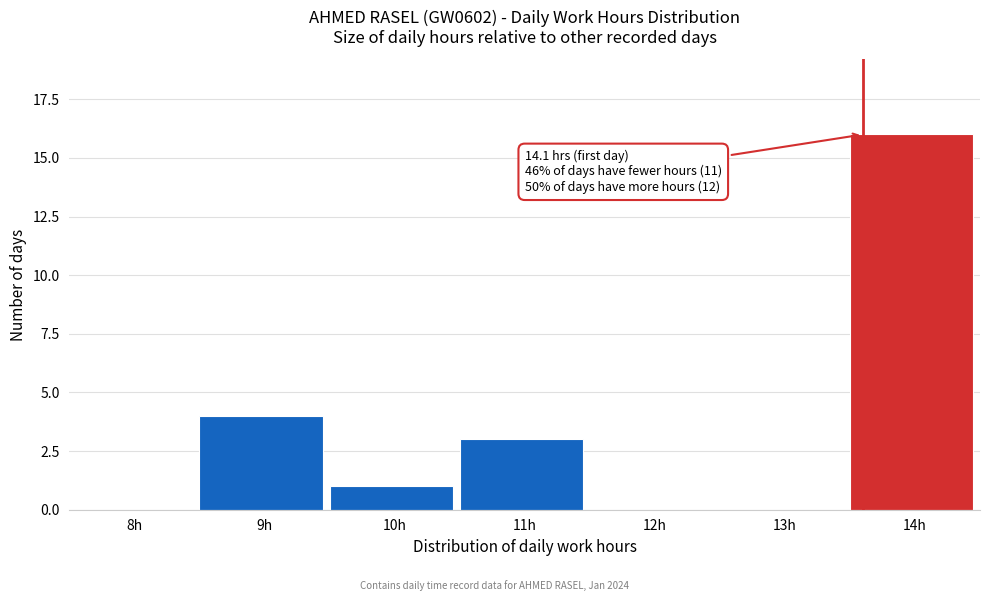

Reading left to right, list all the values displayed in this chart.

8h=0	9h=4	10h=1	11h=3	12h=0	13h=0	14h=16